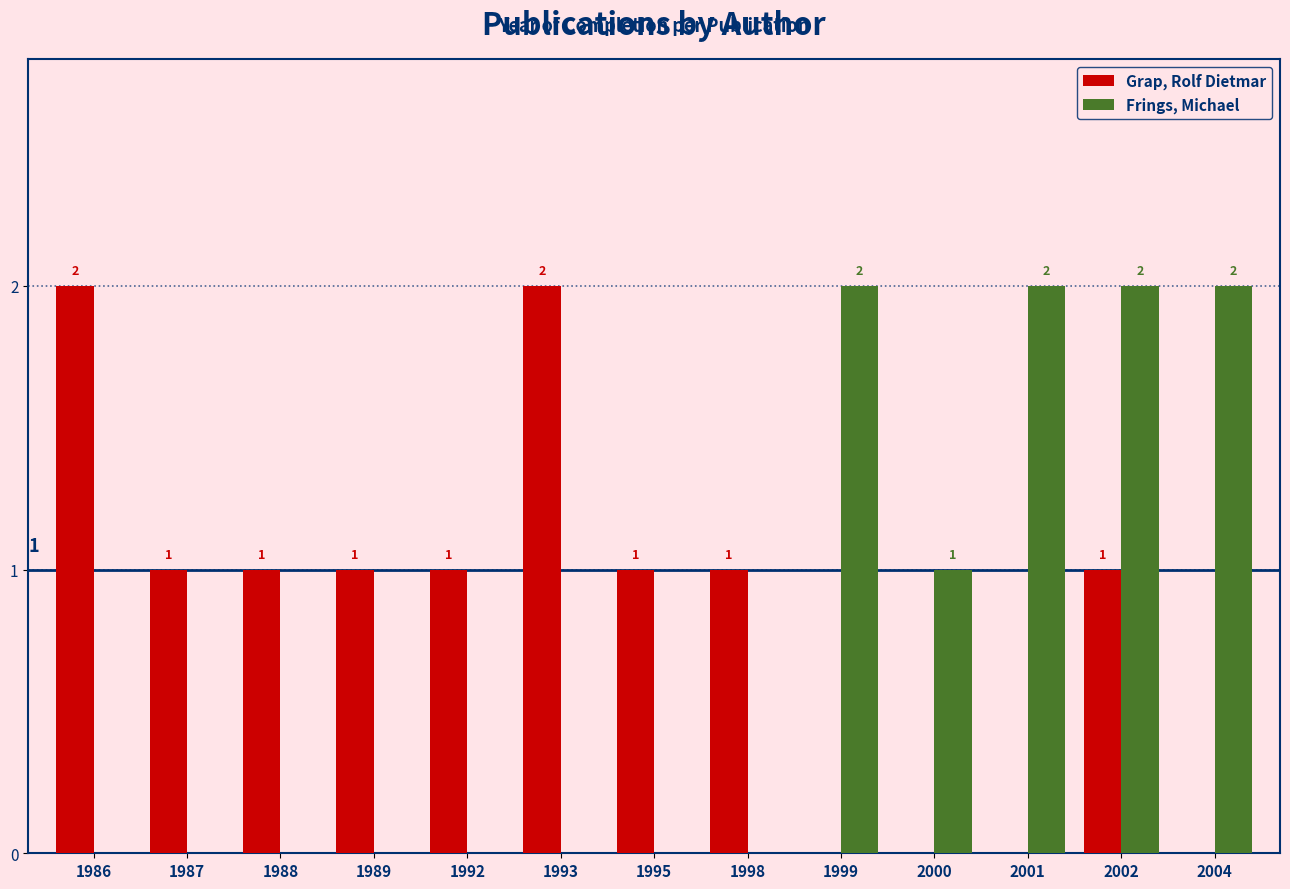

What is the total value across all series at 2000?

1